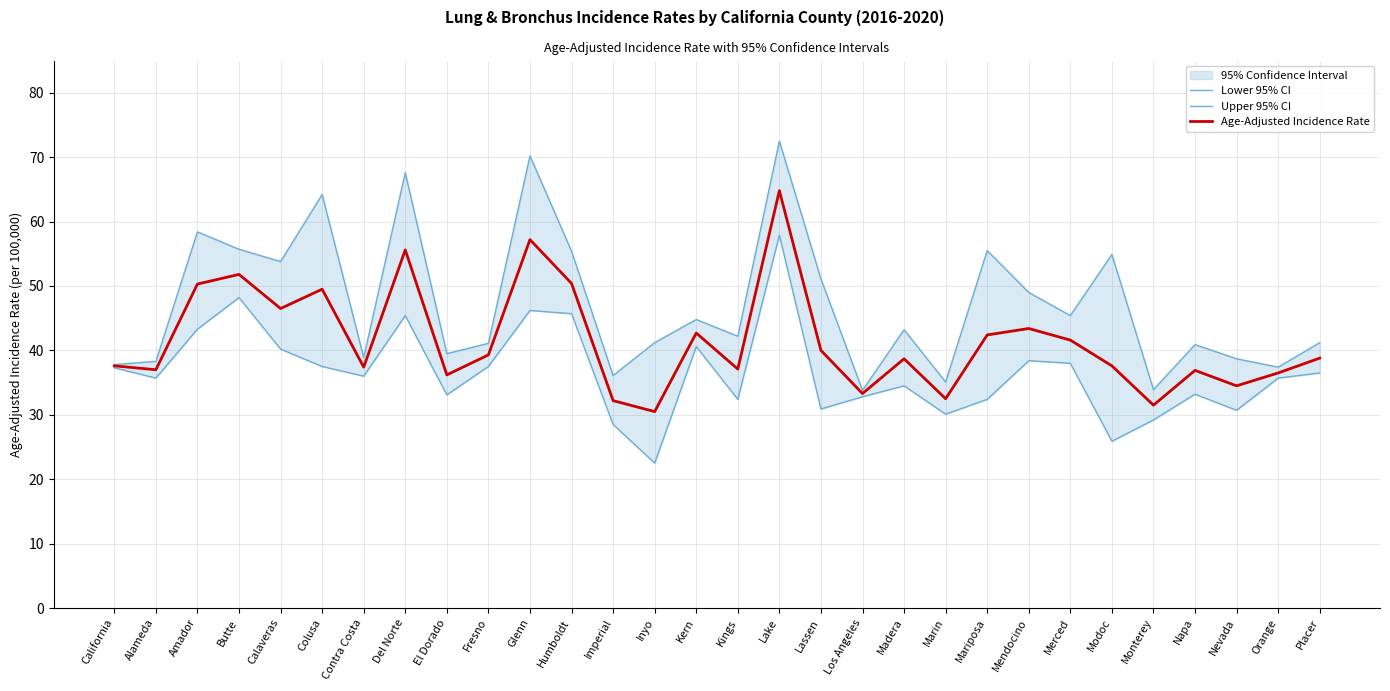

What is the sum of the Upper 95% CI values at Merced and Monterey?

79.3